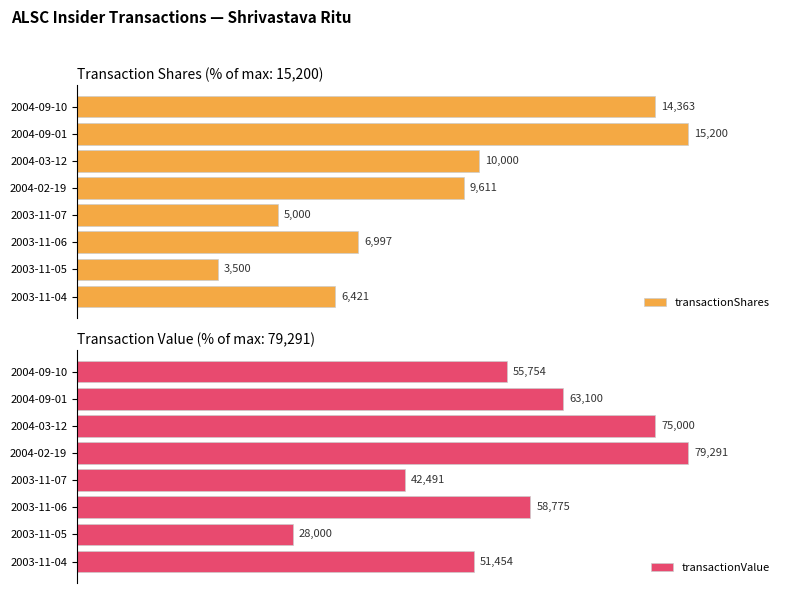

What is the spread (max minus min) of values at 2003-11-06?

28.1